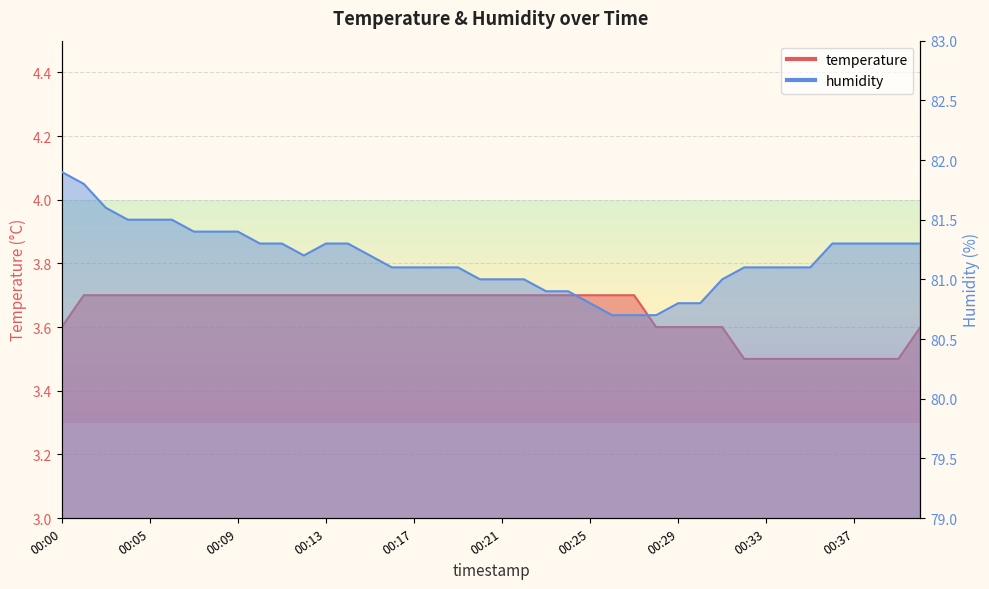

What is the sum of all humidity values?

3247.2